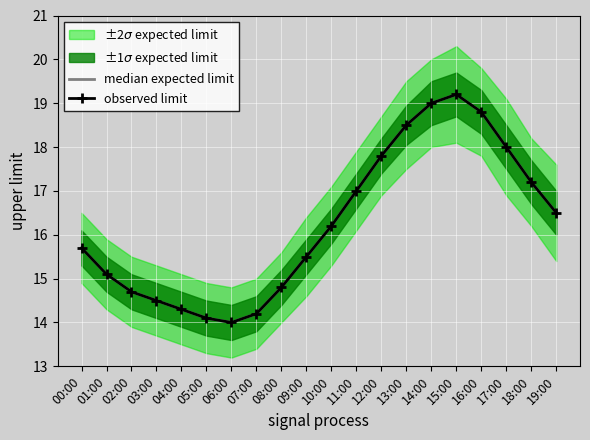

What position from the right is 03:00?

17